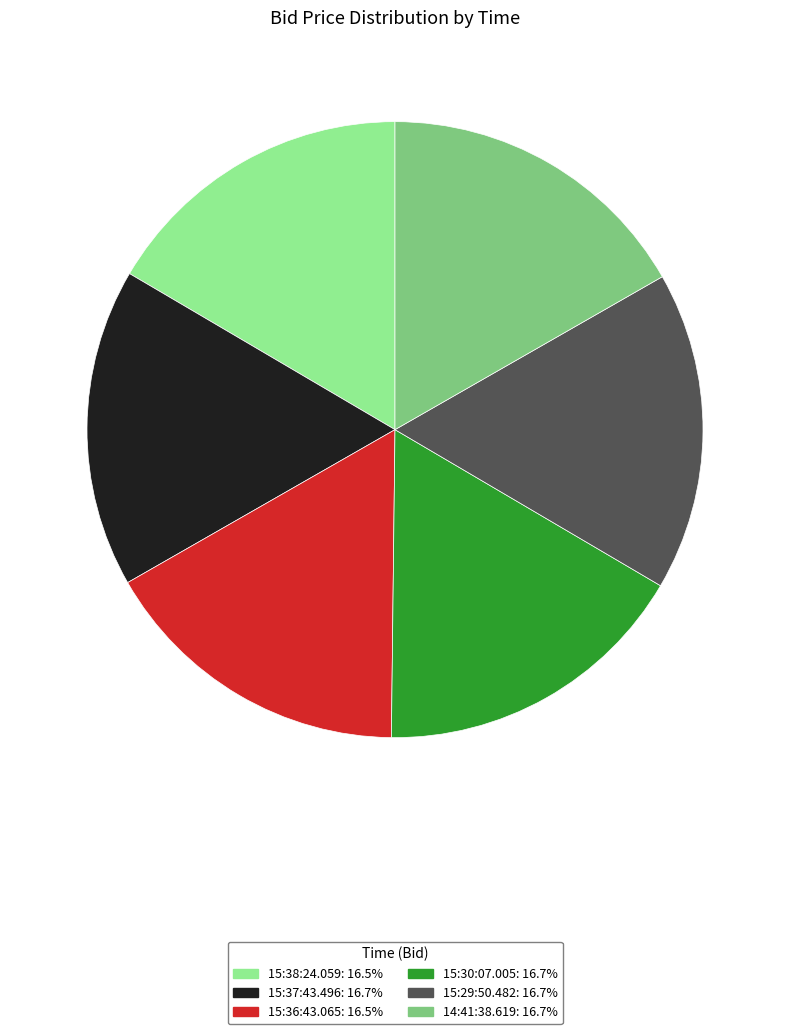

Combined, do 15:36:43.065 and 14:41:38.619 account for over 50%?

No